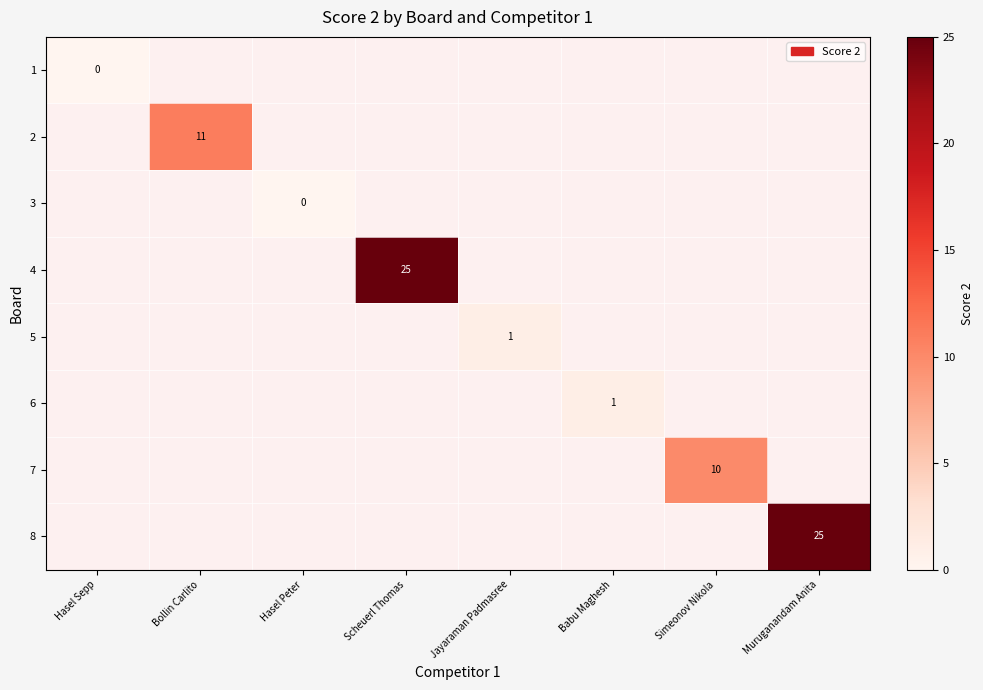

True or false: 7 has a value of 18 at Simeonov Nikola.

False